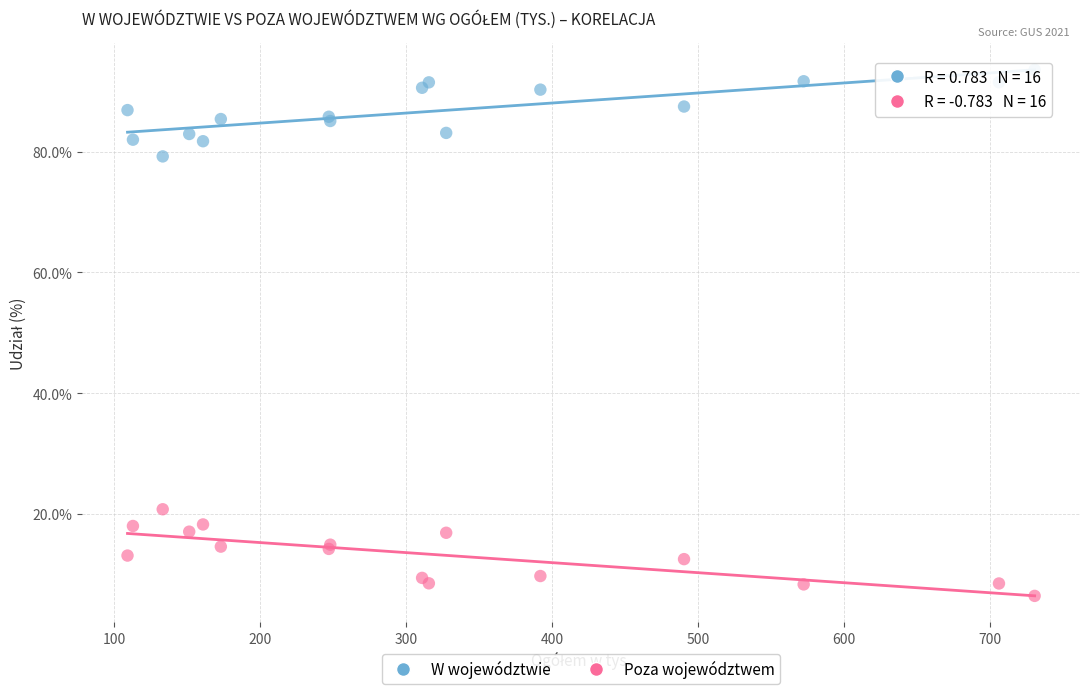

Which series contains the highest Y value?

W województwie